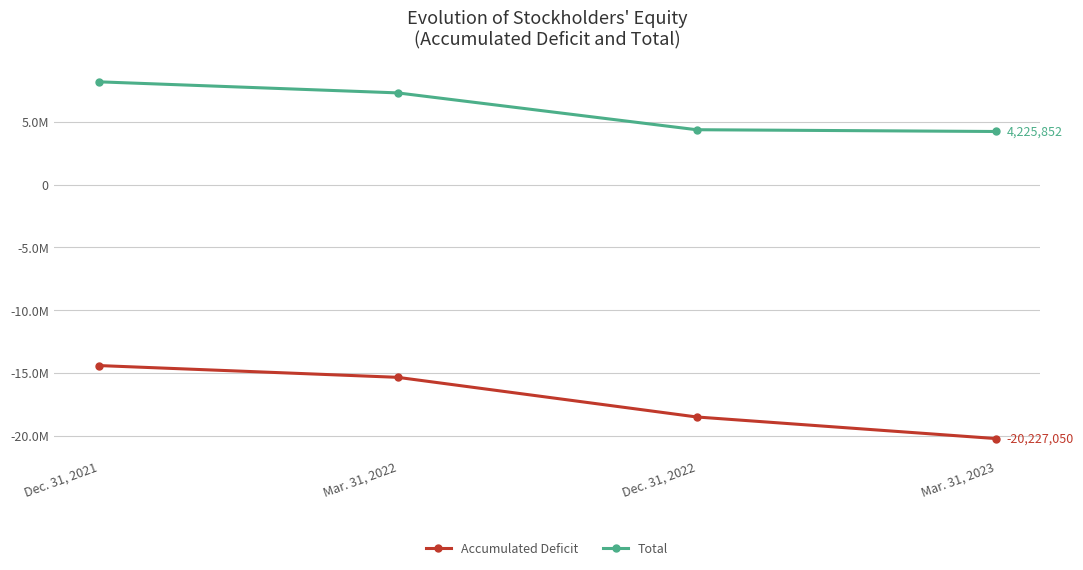

What is the value of the Accumulated Deficit point at the 2nd from the left?

-15351805